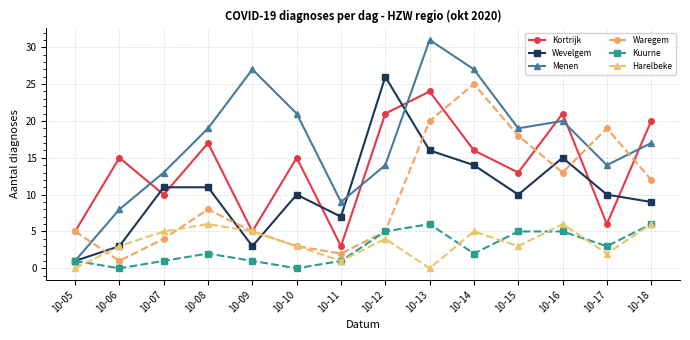

True or false: Wevelgem and Kortrijk intersect in this chart.

True